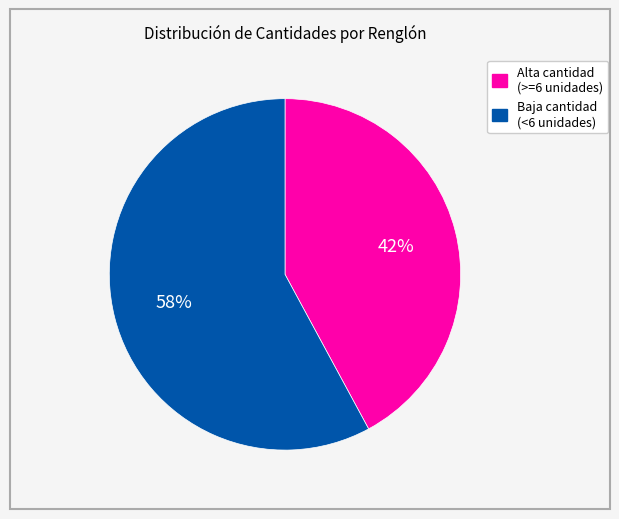

Does any single category account for the majority?

Yes